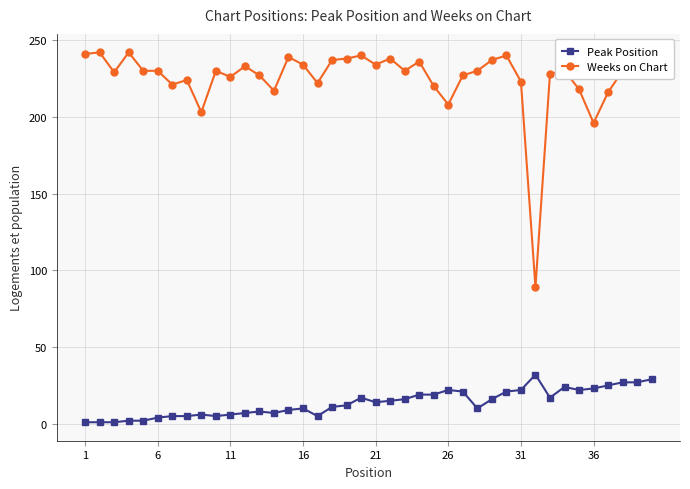

Which series has the widest spread of values?

Weeks on Chart